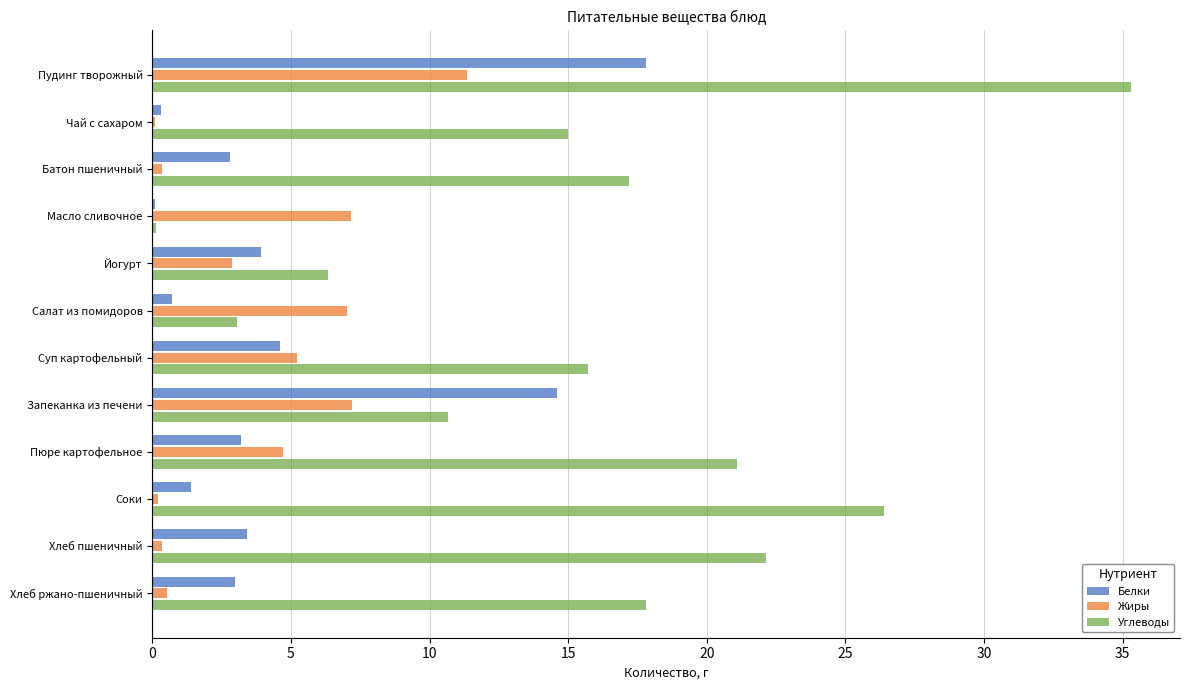

How many distinct data groups are displayed?

3